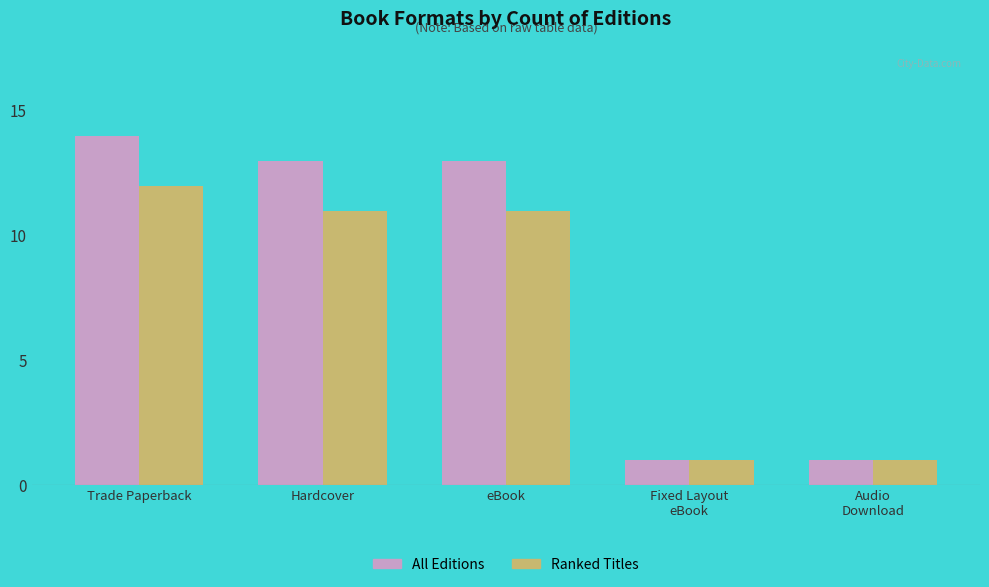

At which label does Ranked Titles first exceed 11?

Trade Paperback